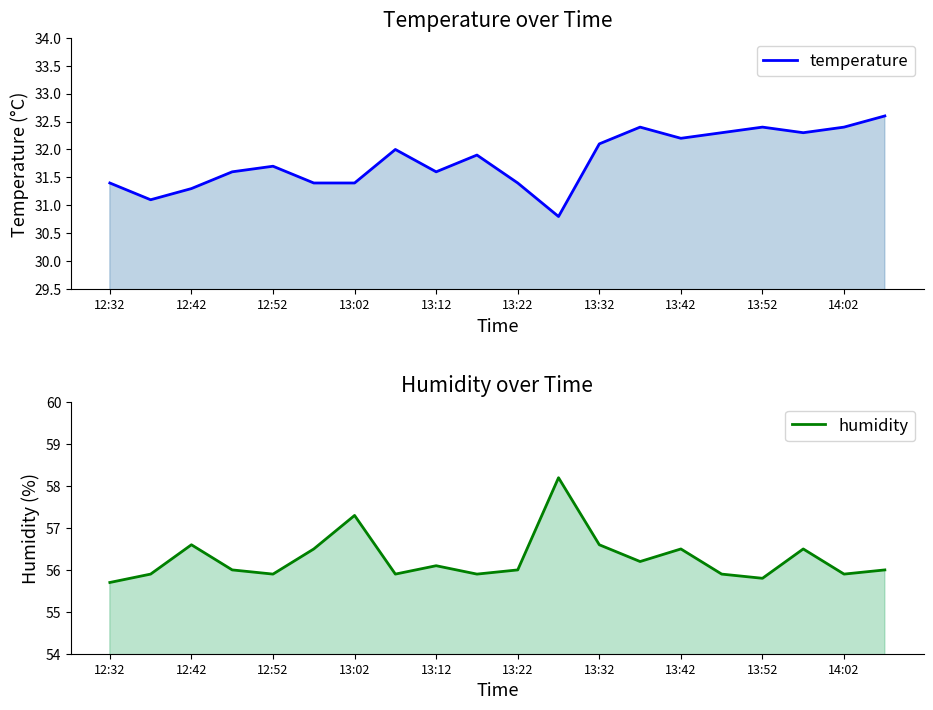

At how many categories does at least one series exceed 41?

20